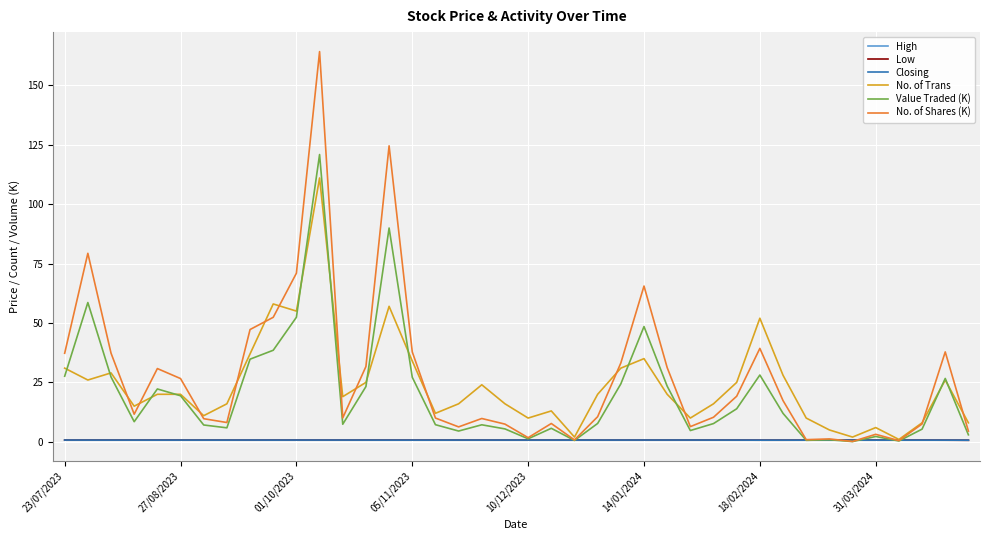

Which series has the largest range (max minus min)?

No. of Shares (K)